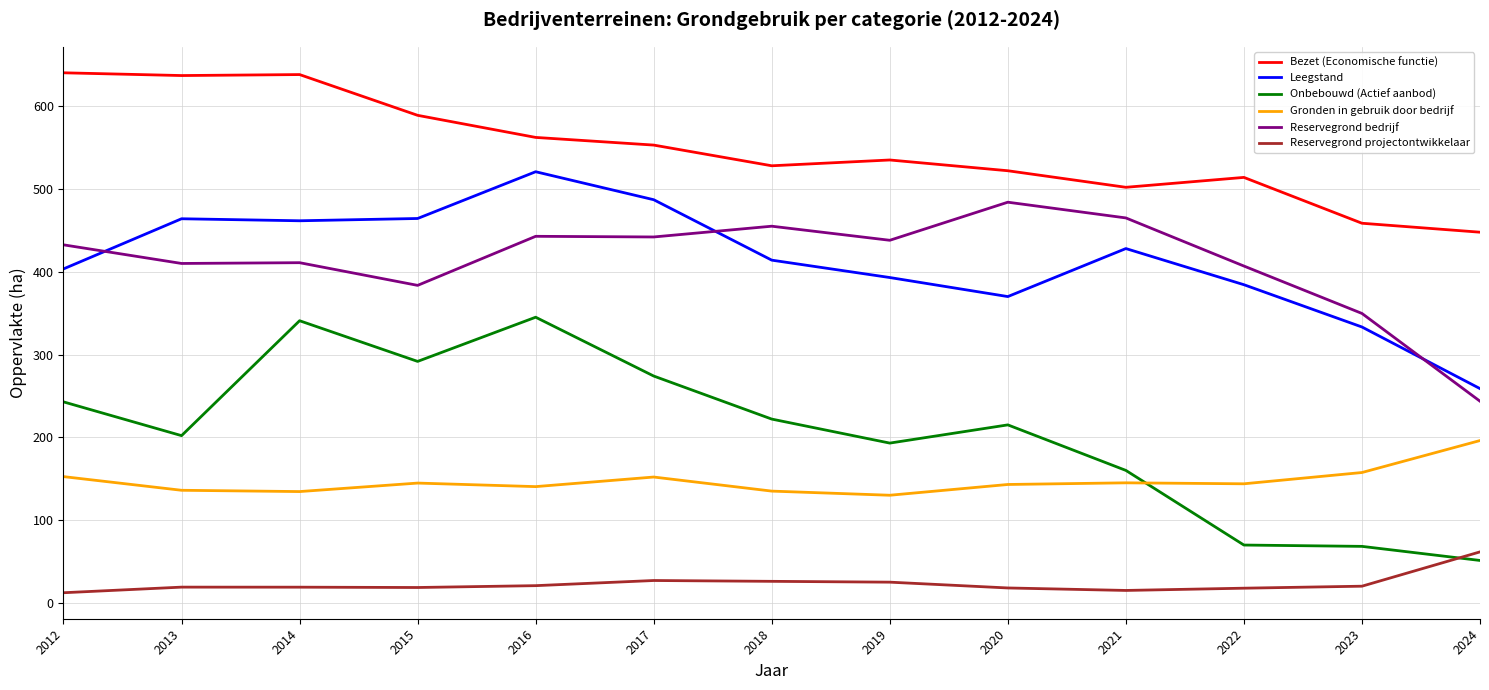

List the series in order of their peak value, lowest first.

Reservegrond projectontwikkelaar, Gronden in gebruik door bedrijf, Onbebouwd (Actief aanbod), Reservegrond bedrijf, Leegstand, Bezet (Economische functie)